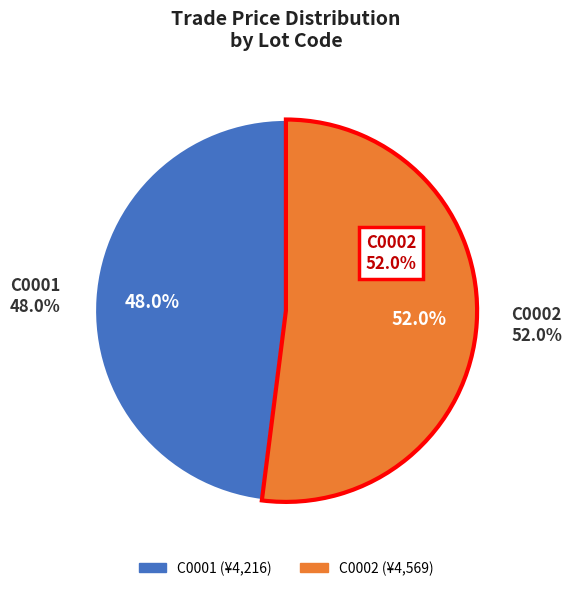

What is the change in value from C0001 to C0002?

+353